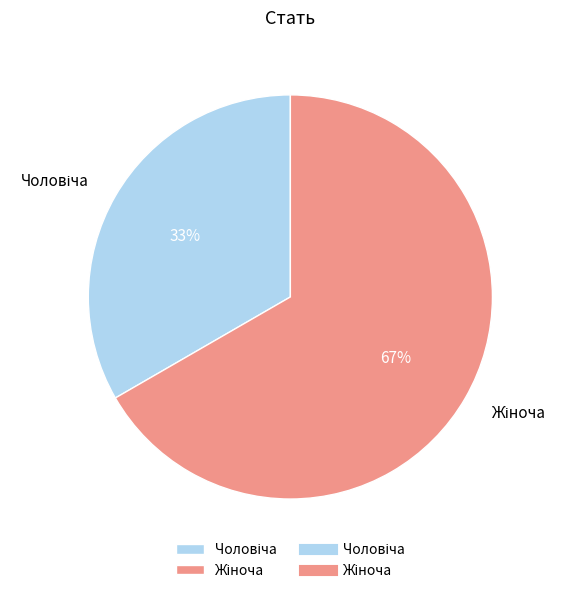

Is there any slice that represents more than half of the pie?

Yes